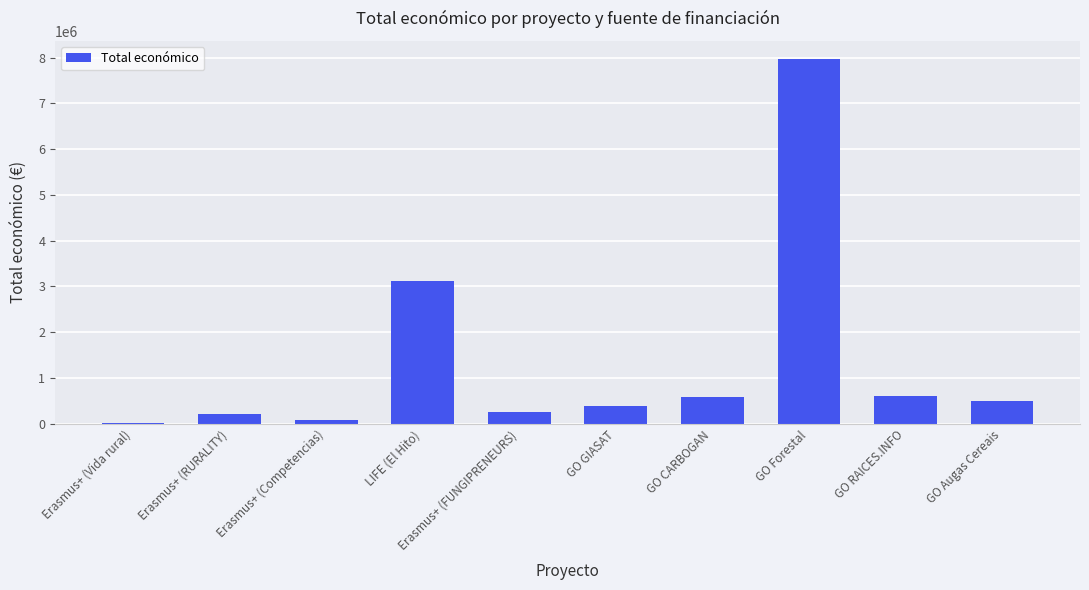

Approximately how many times larger is the value at LIFE (El Hito) compared to GO GIASAT?

7.9